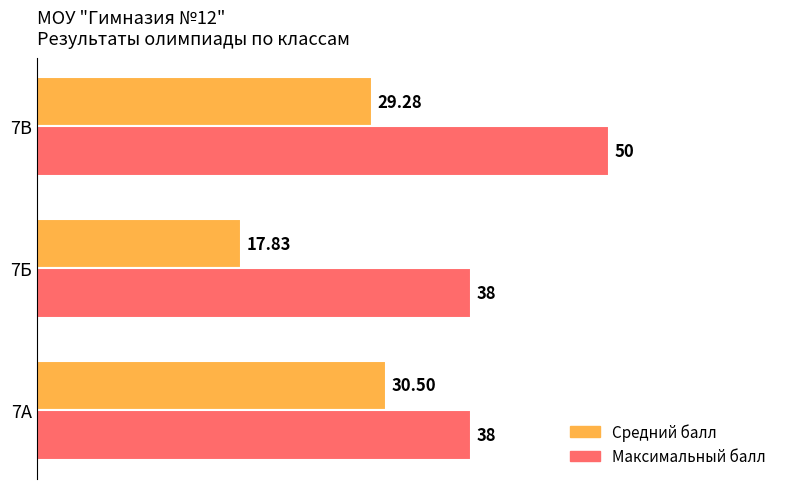

What is the difference between the maximum and minimum values in the Максимальный балл series?

12.0